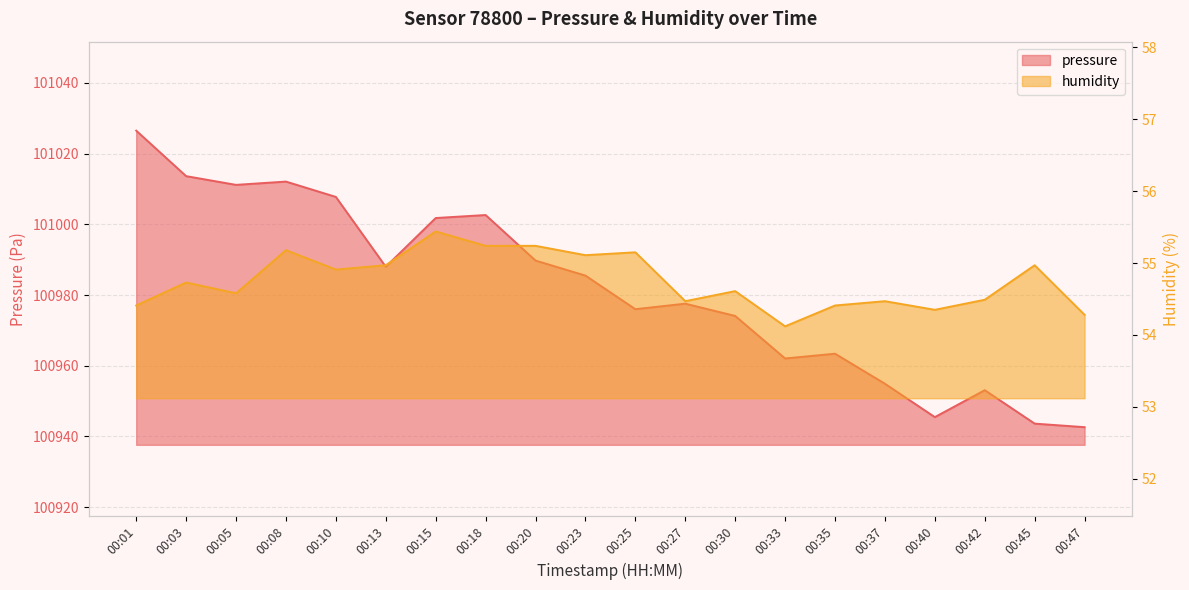

True or false: pressure and humidity intersect in this chart.

False